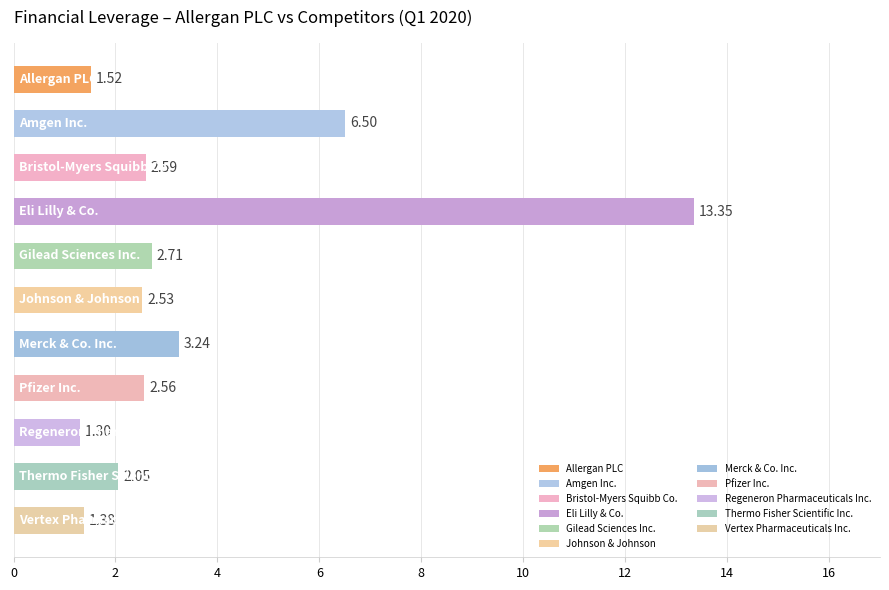

Does the chart contain any negative values?

No